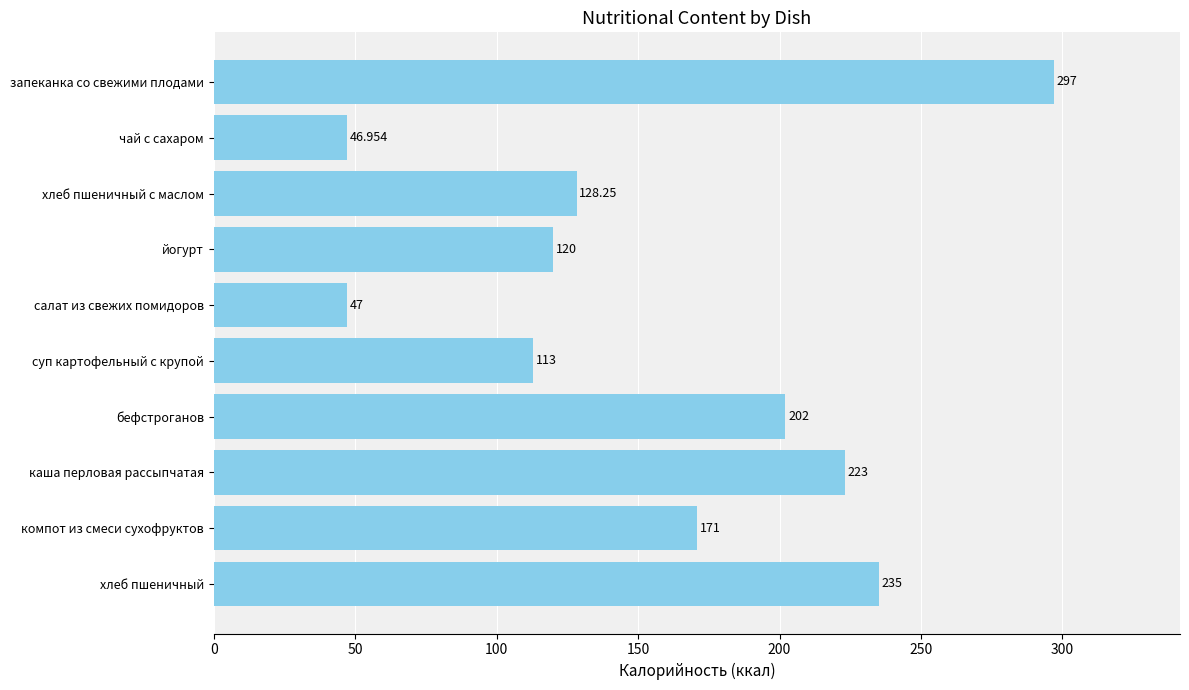

Rank the categories by value from lowest to highest.

чай с сахаром, салат из свежих помидоров, суп картофельный с крупой, йогурт, хлеб пшеничный с маслом, компот из смеси сухофруктов, бефстроганов, каша перловая рассыпчатая, хлеб пшеничный, запеканка со свежими плодами